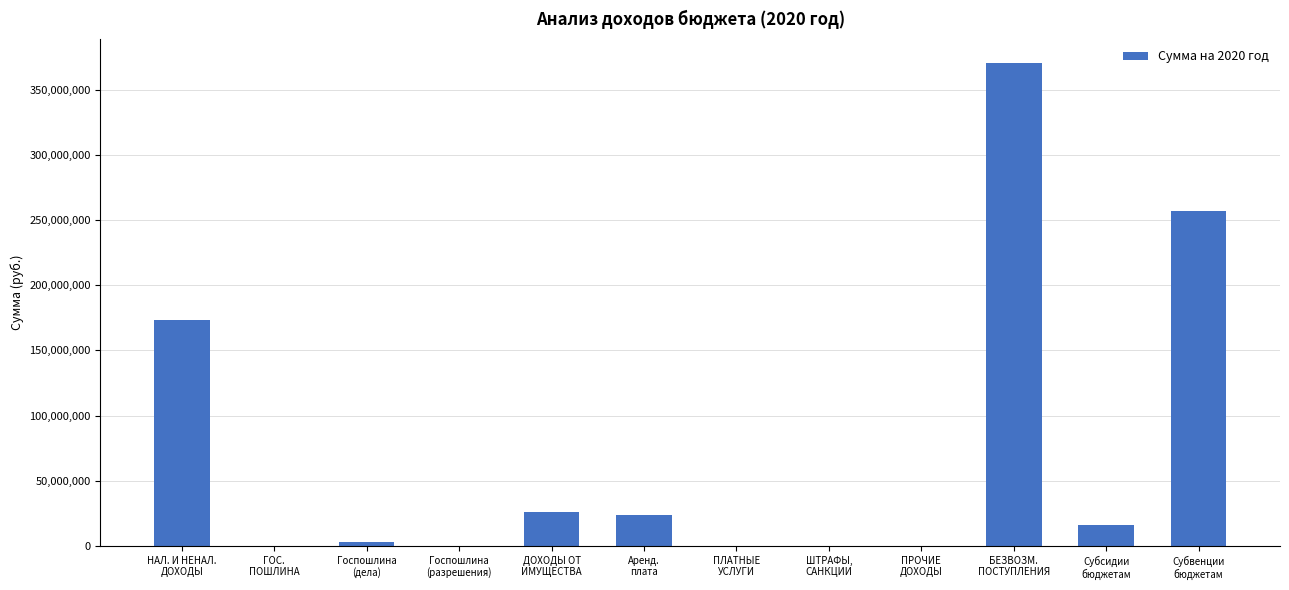

What is the maximum value shown in the chart?

370247538.8